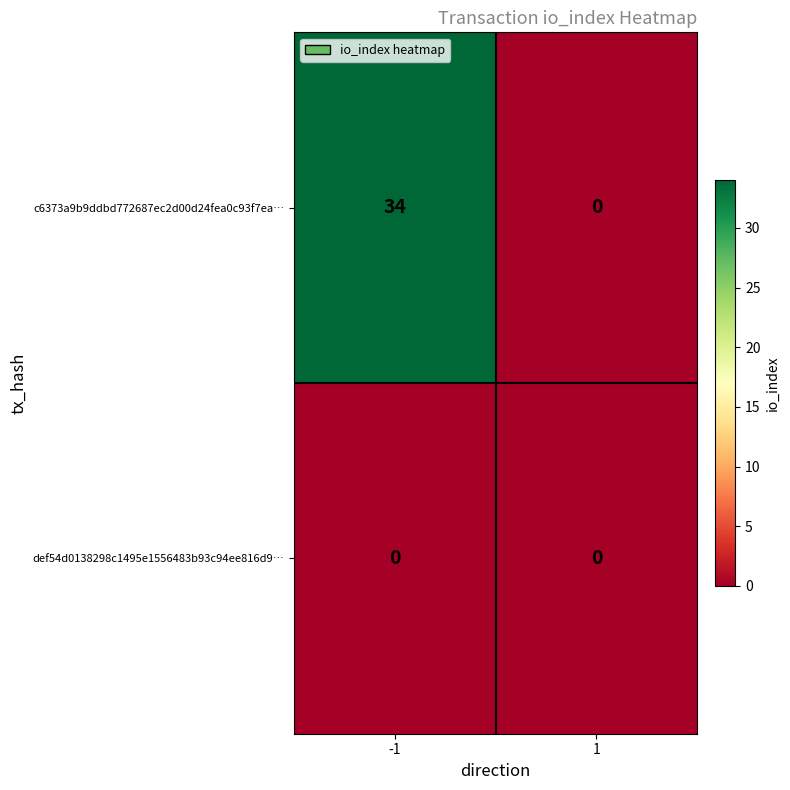

Which series has the largest range (max minus min)?

c6373a9b9ddbd772687ec2d00d24fea0c93f7ea…